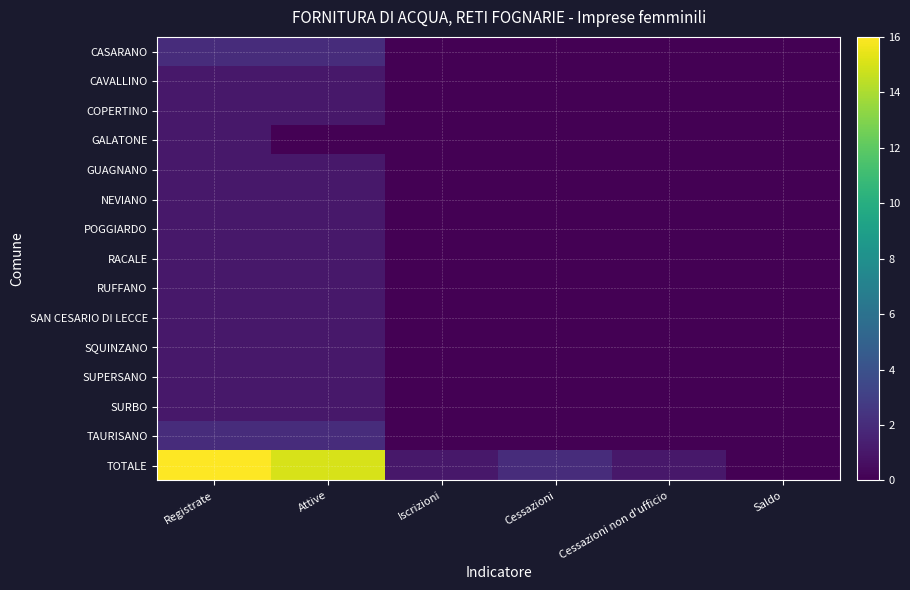

At which category is the sum across all series the highest?

Registrate